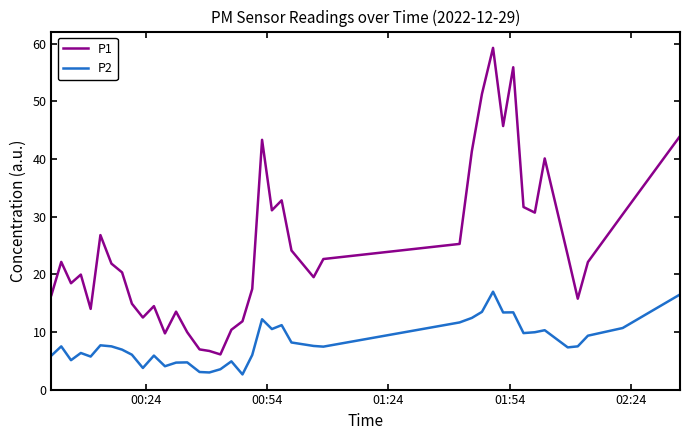

Which series has the largest total across all categories?

P1